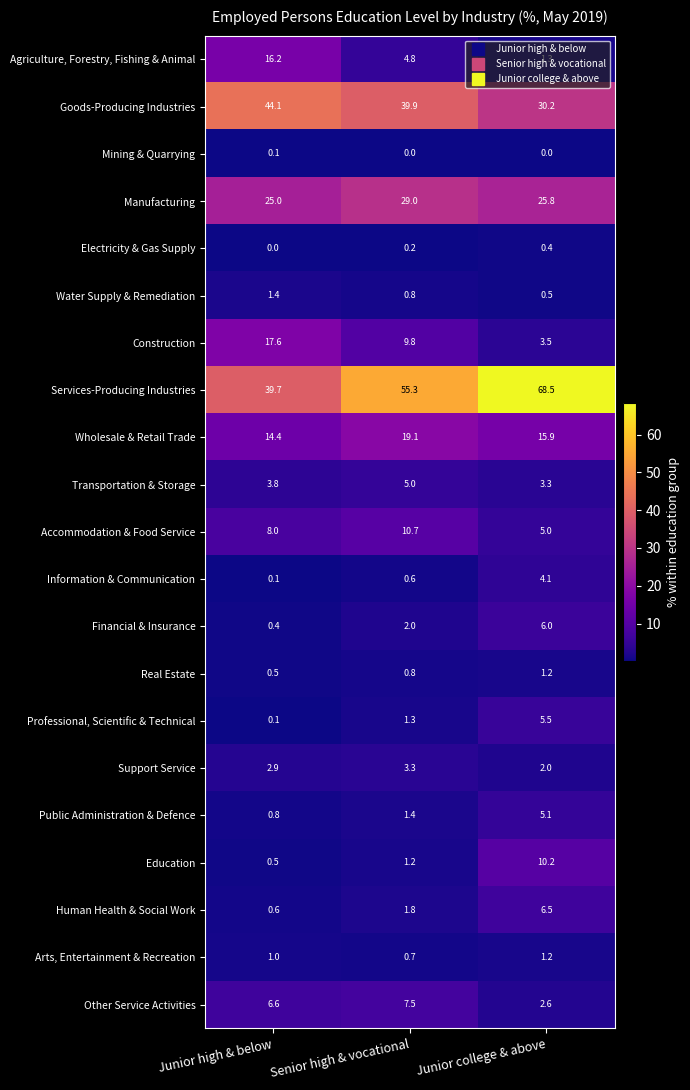

Which series has the largest total across all categories?

Services-Producing Industries